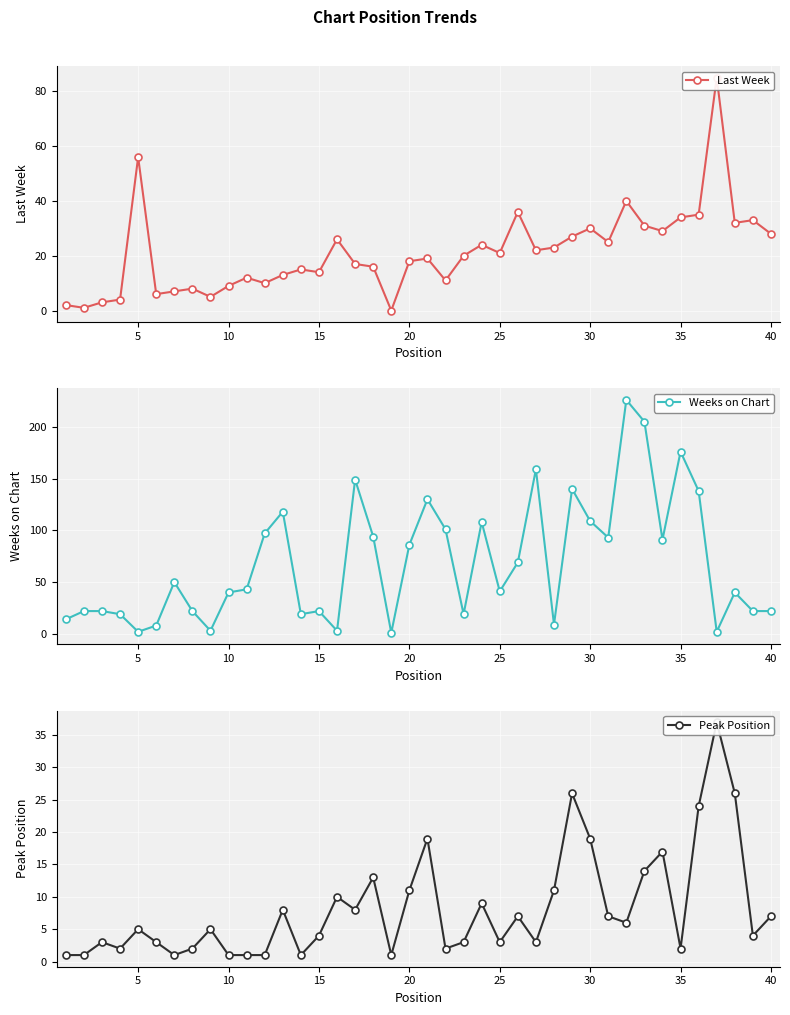

Is this an area chart (filled region under the line)?

No